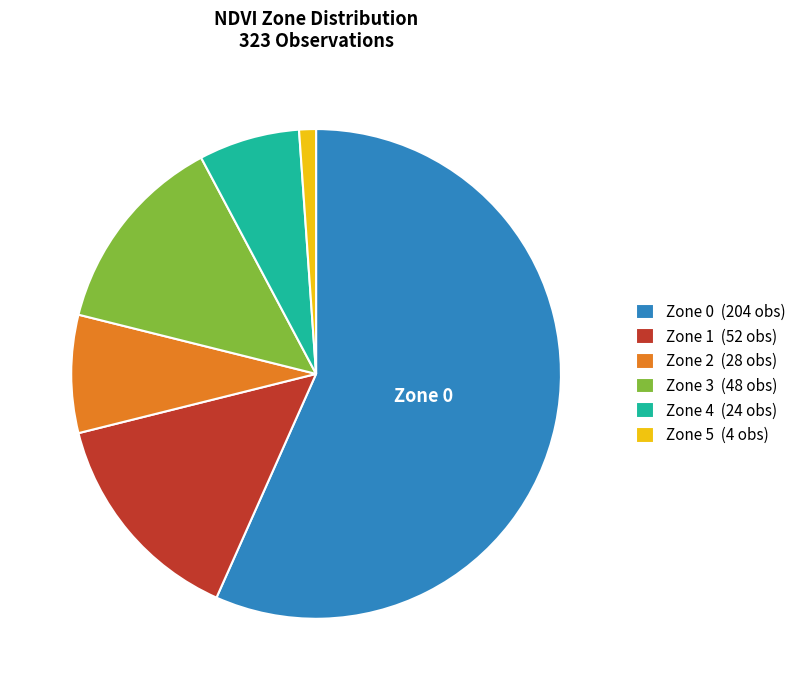

Combined, do Zone 0 (204 obs) and Zone 1 (52 obs) account for over 50%?

Yes